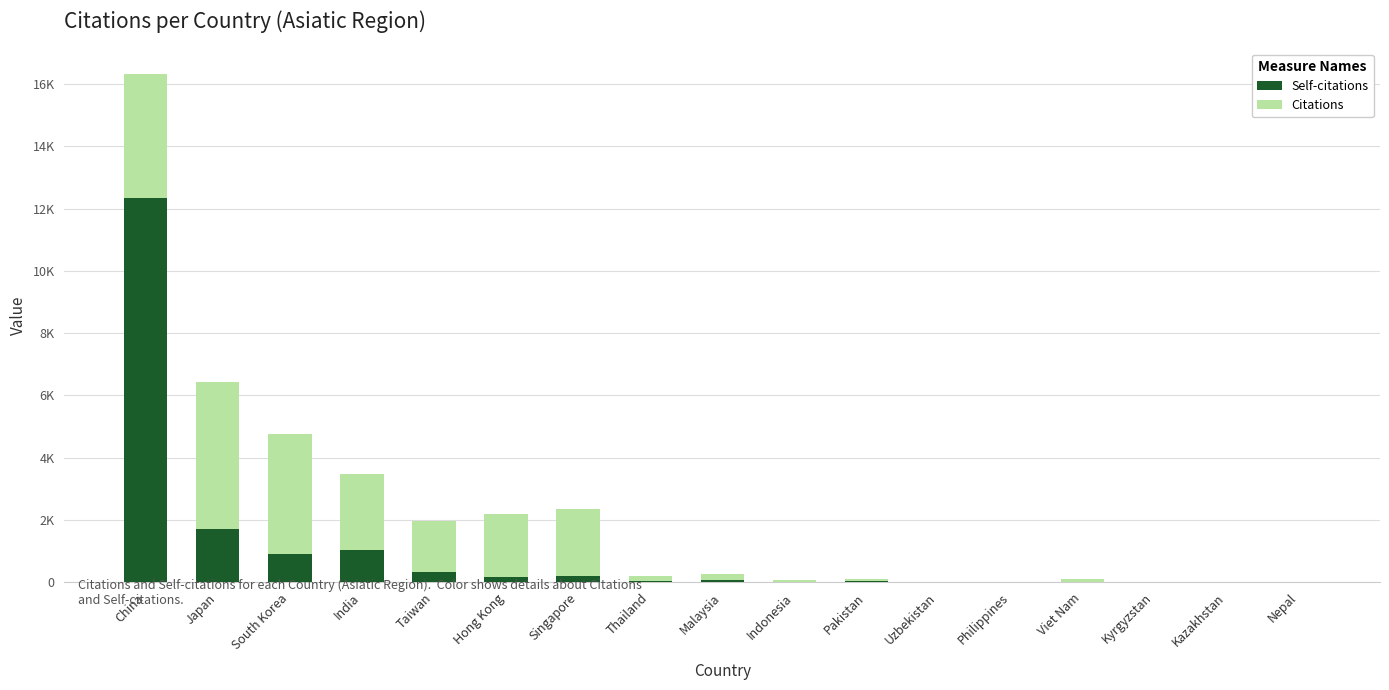

Are the bars grouped side by side (vs. stacked)?

No